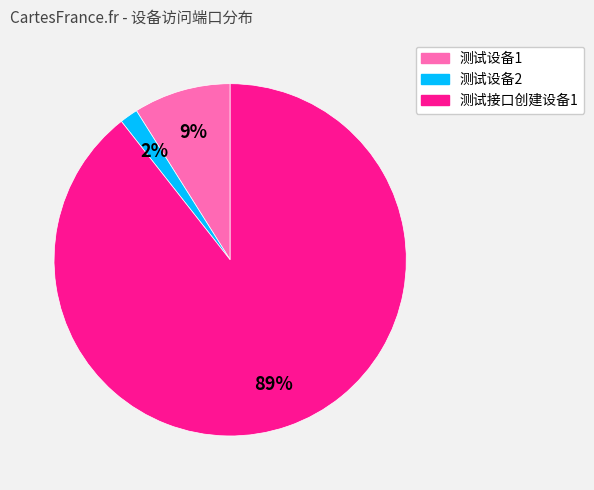

How many slices are in this pie chart?

3